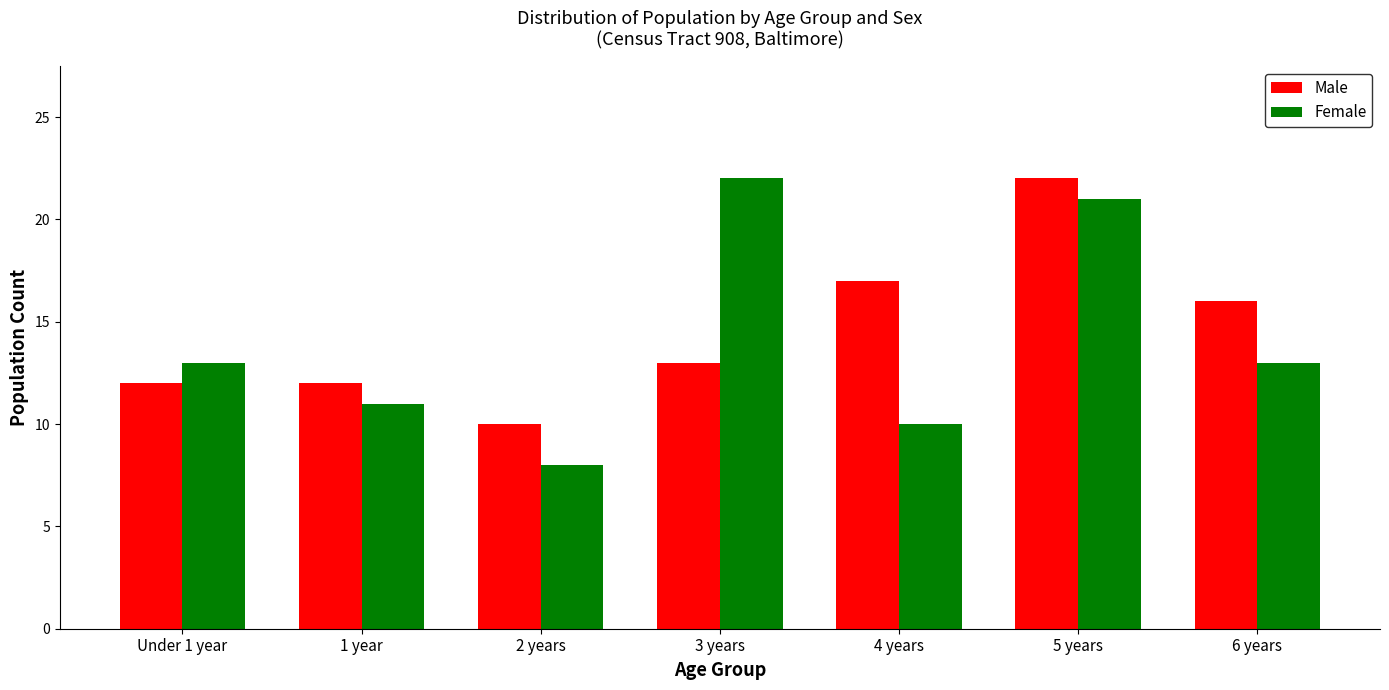

Count the number of categories in the chart.

7